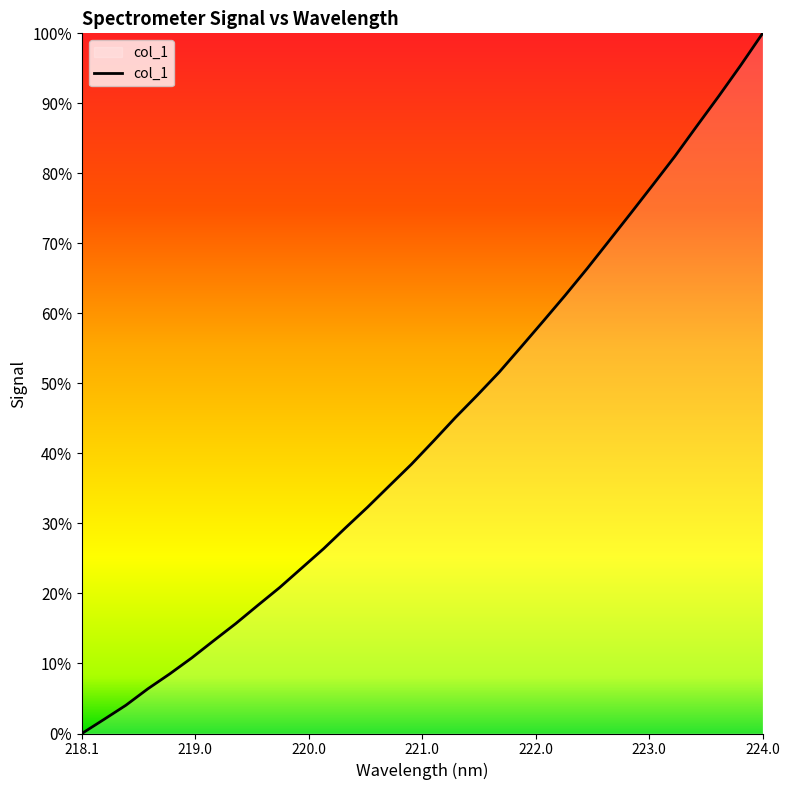

What is the greatest value displayed?

100.0